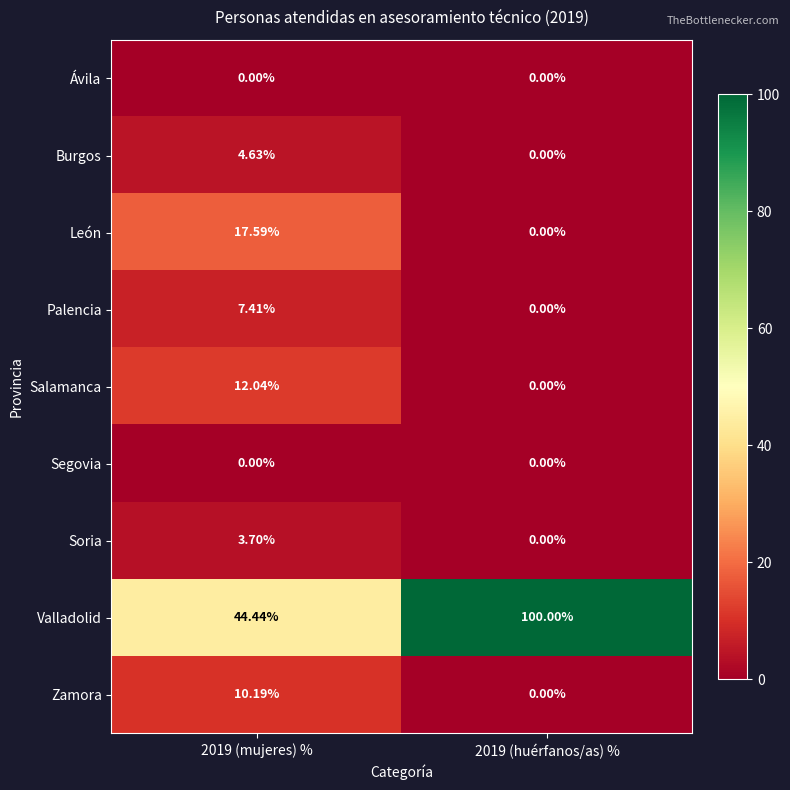

Which series has the largest total across all categories?

Valladolid